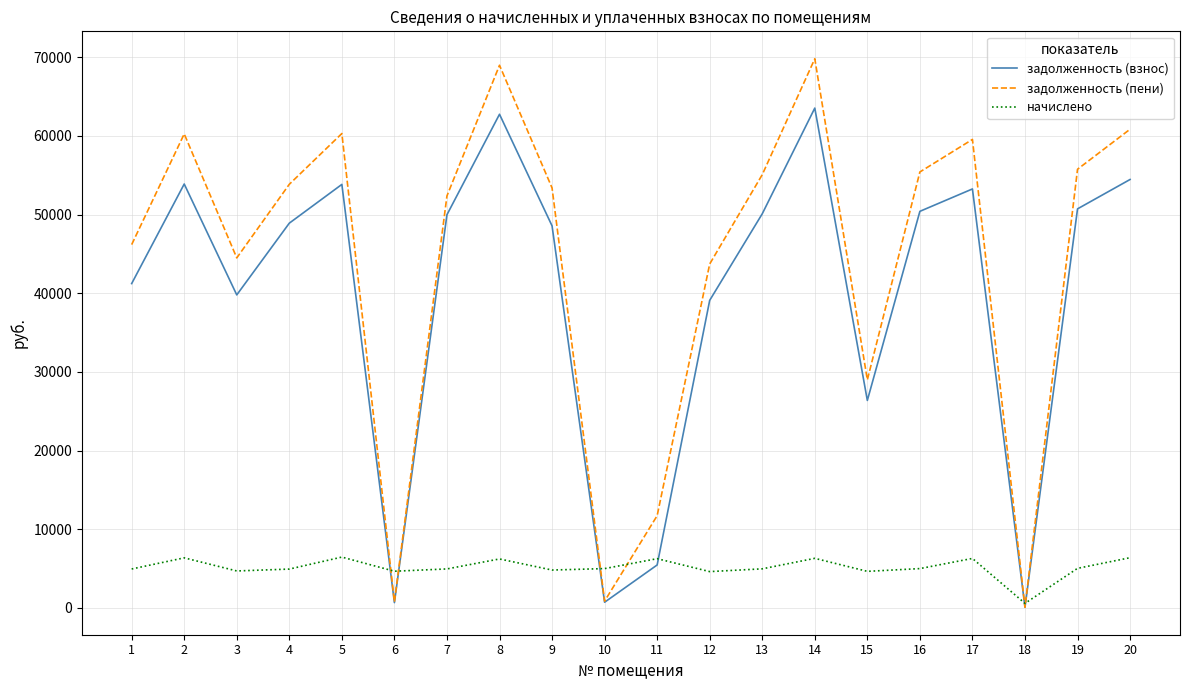

Rank the series by their maximum value, from lowest to highest.

начислено, задолженность (взнос), задолженность (пени)